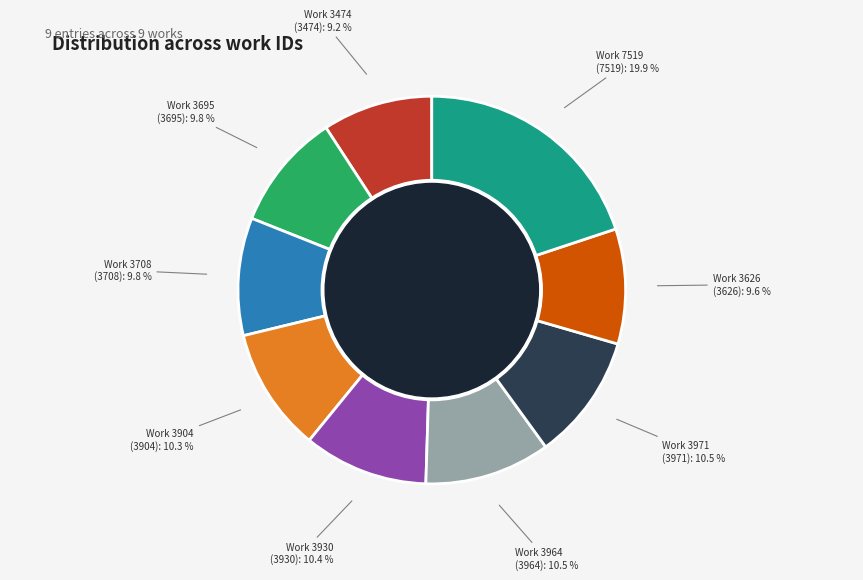

To the nearest percent, what is the difference between the largest and smallest slice percentages?

11%